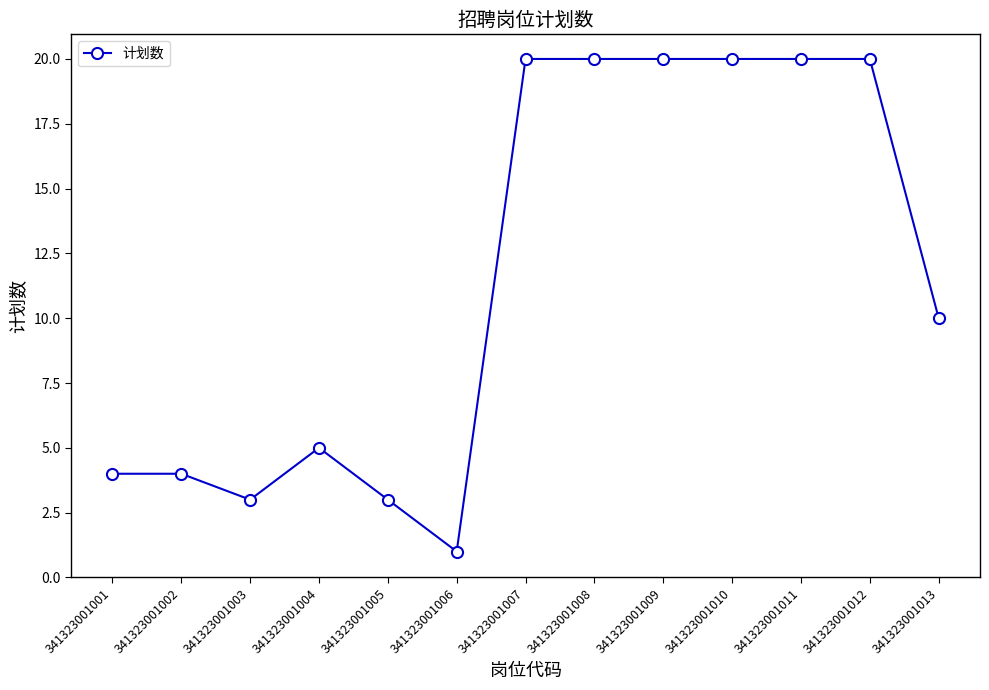

How many data points are less than 10?

6